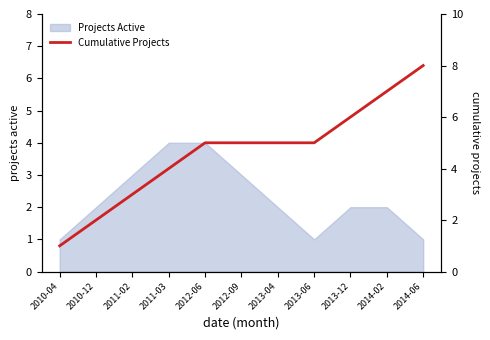

What is the label of the 8th point from the right?

2011-03